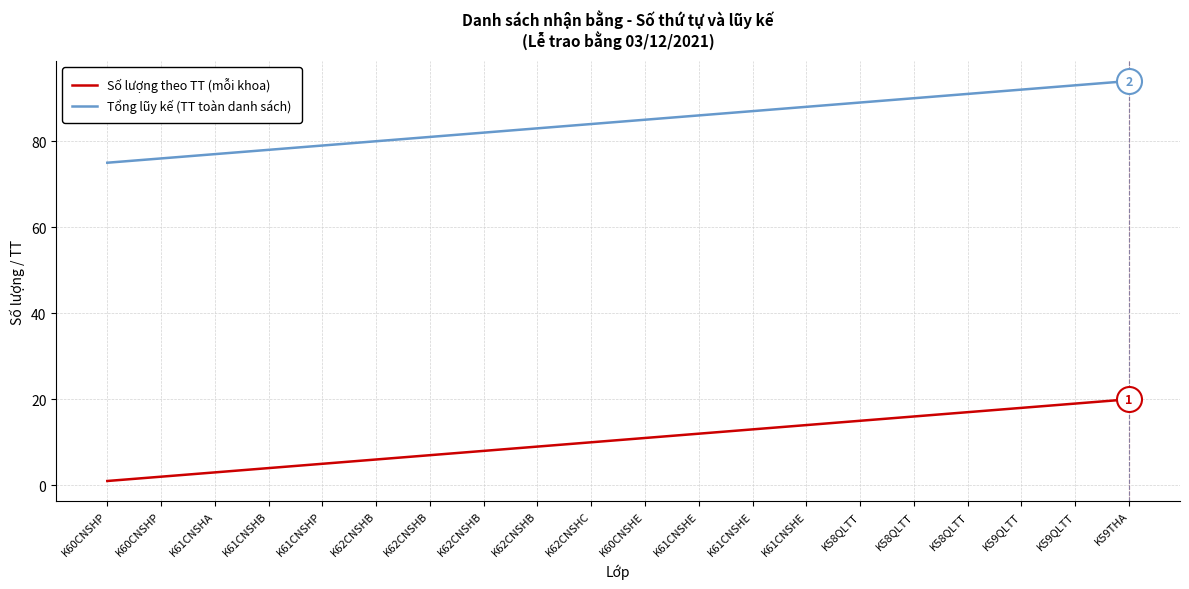

At which label does Tổng lũy kế (TT toàn danh sách) reach its minimum?

K60CNSHP